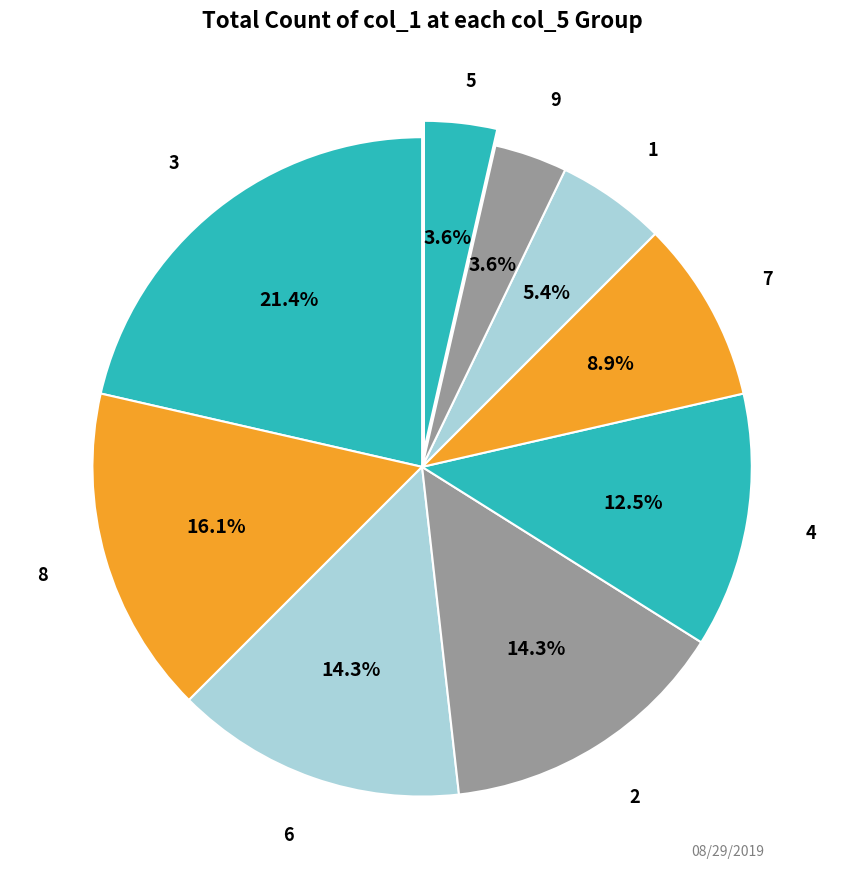

Is there any slice that represents more than half of the pie?

No